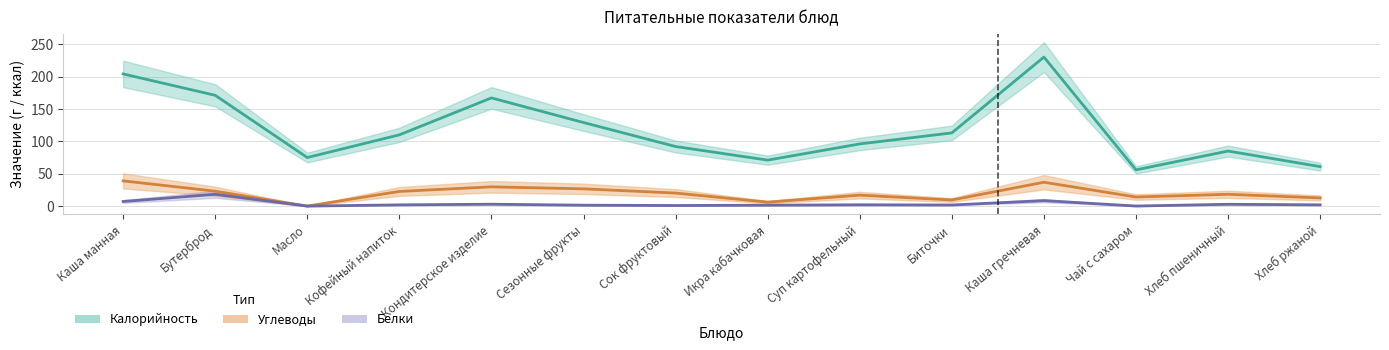

True or false: Белки has more than 0 points higher than both neighbors.

True